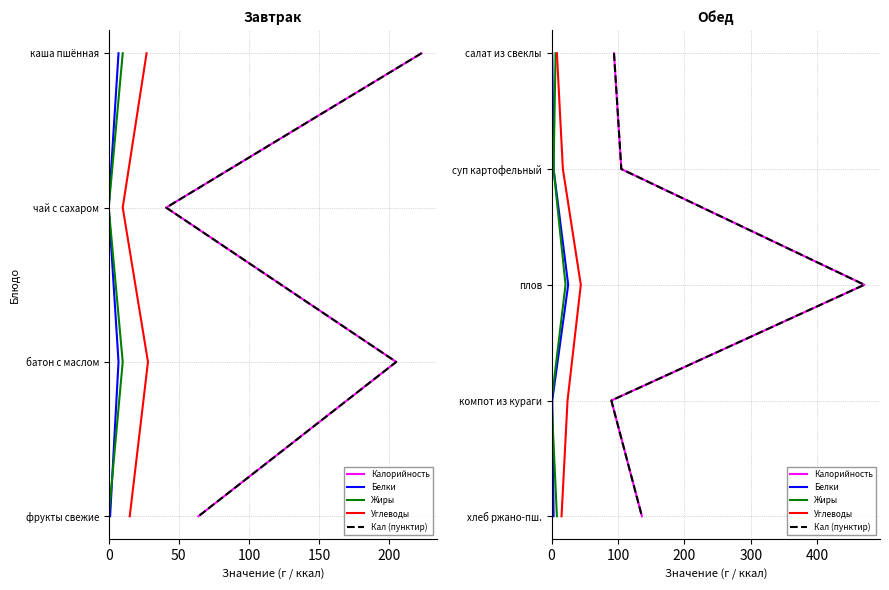

What are all the series names shown in the legend?

Калорийность, Белки, Жиры, Углеводы, Кал (пунктир)